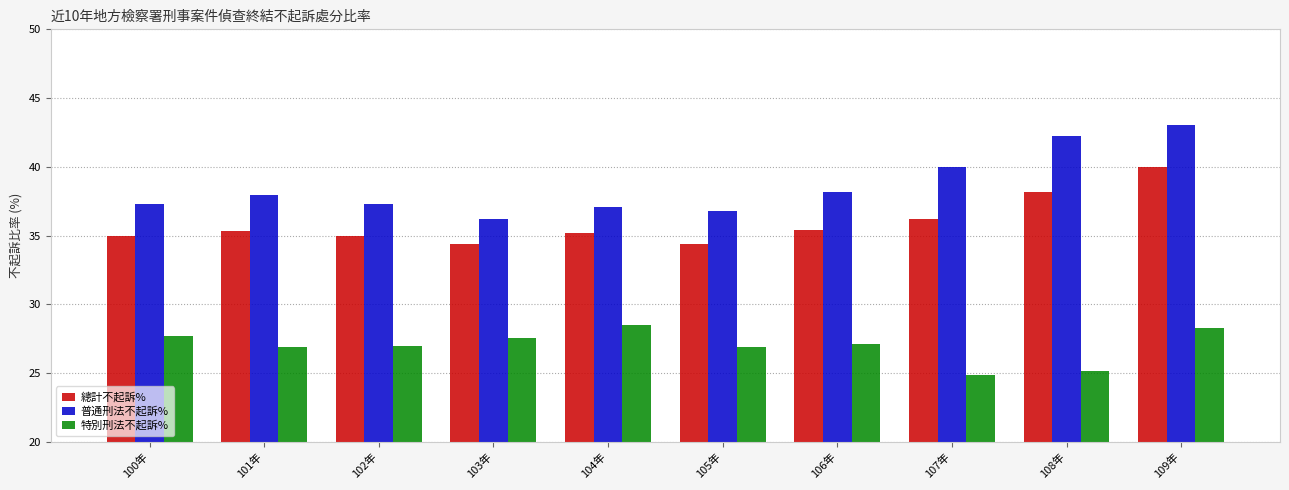

Count the number of data series in this chart.

3